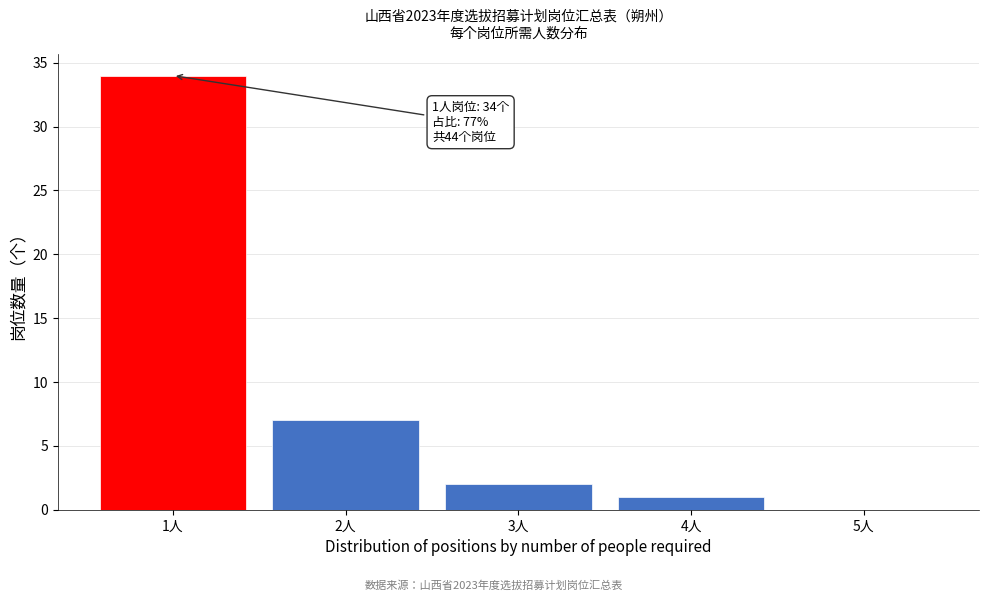

Reading right to left, transcribe all the data shown in this chart.

5人=0	4人=1	3人=2	2人=7	1人=34